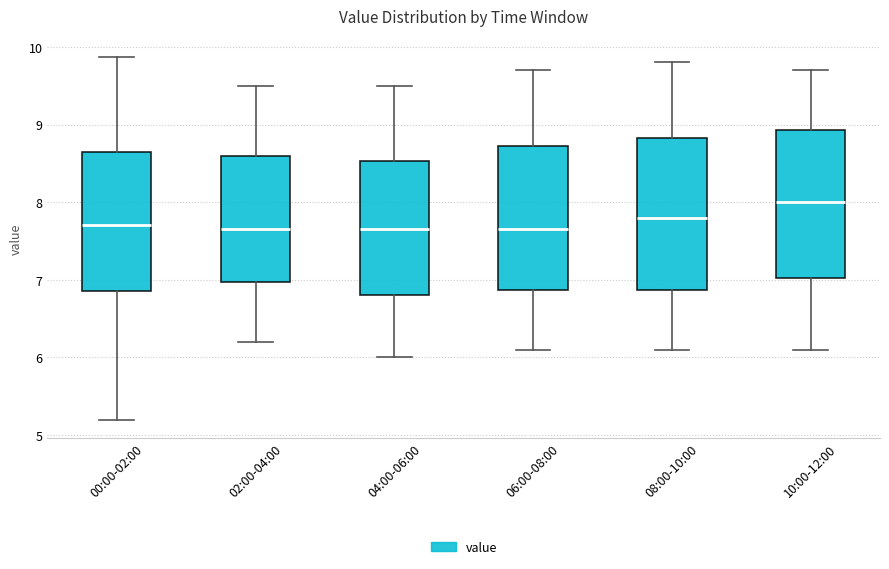

Reading left to right, read every box against the y-axis: the position of its median line, the range the box covers, and the ends of its whiskers. The values are not printed on the chart, so give them approximately, as read against the axis.

00:00-02:00: median 7.7, box 6.9 to 8.6, whiskers 5.2 to 9.9
02:00-04:00: median 7.7, box 7.0 to 8.6, whiskers 6.2 to 9.5
04:00-06:00: median 7.7, box 6.8 to 8.5, whiskers 6.0 to 9.5
06:00-08:00: median 7.7, box 6.9 to 8.7, whiskers 6.1 to 9.7
08:00-10:00: median 7.8, box 6.9 to 8.8, whiskers 6.1 to 9.8
10:00-12:00: median 8.0, box 7.0 to 8.9, whiskers 6.1 to 9.7